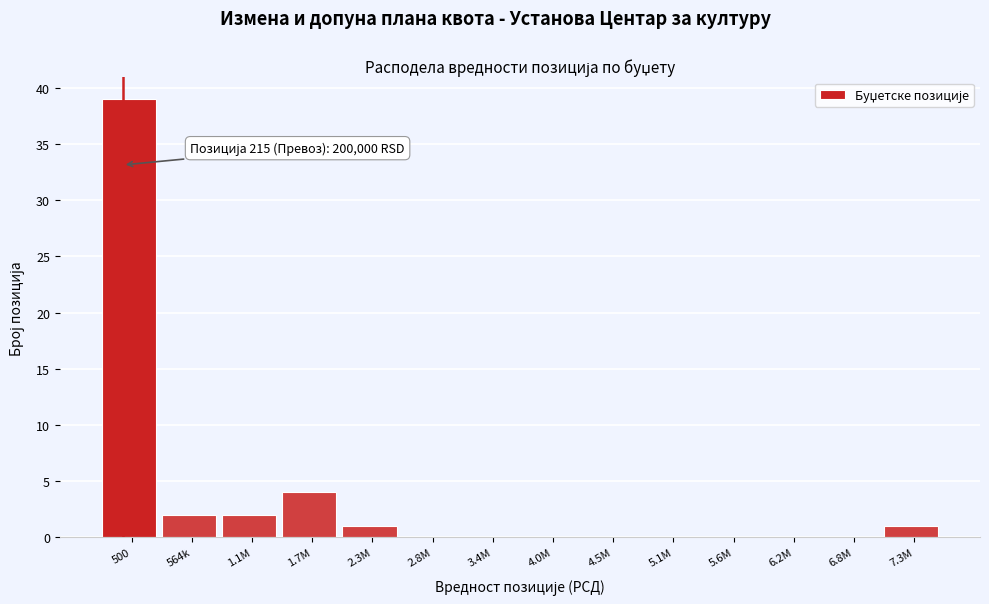

Reading left to right, what are all the values shown in this chart?

500=39	564k=2	1.1M=2	1.7M=4	2.3M=1	2.8M=0	3.4M=0	4.0M=0	4.5M=0	5.1M=0	5.6M=0	6.2M=0	6.8M=0	7.3M=1